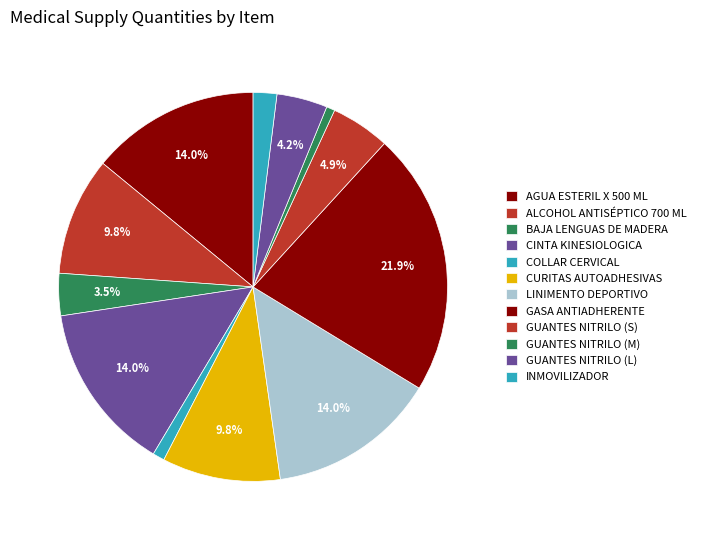

Which category has the smallest portion of the pie?

GUANTES NITRILO (M)